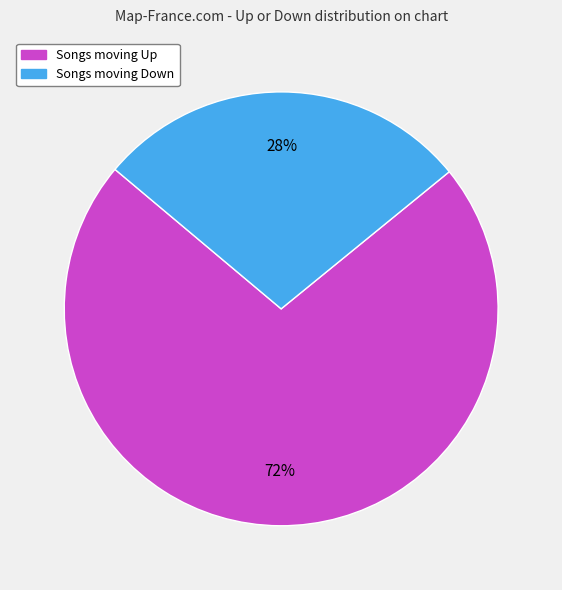

To the nearest percent, what is the average slice percentage?

50%